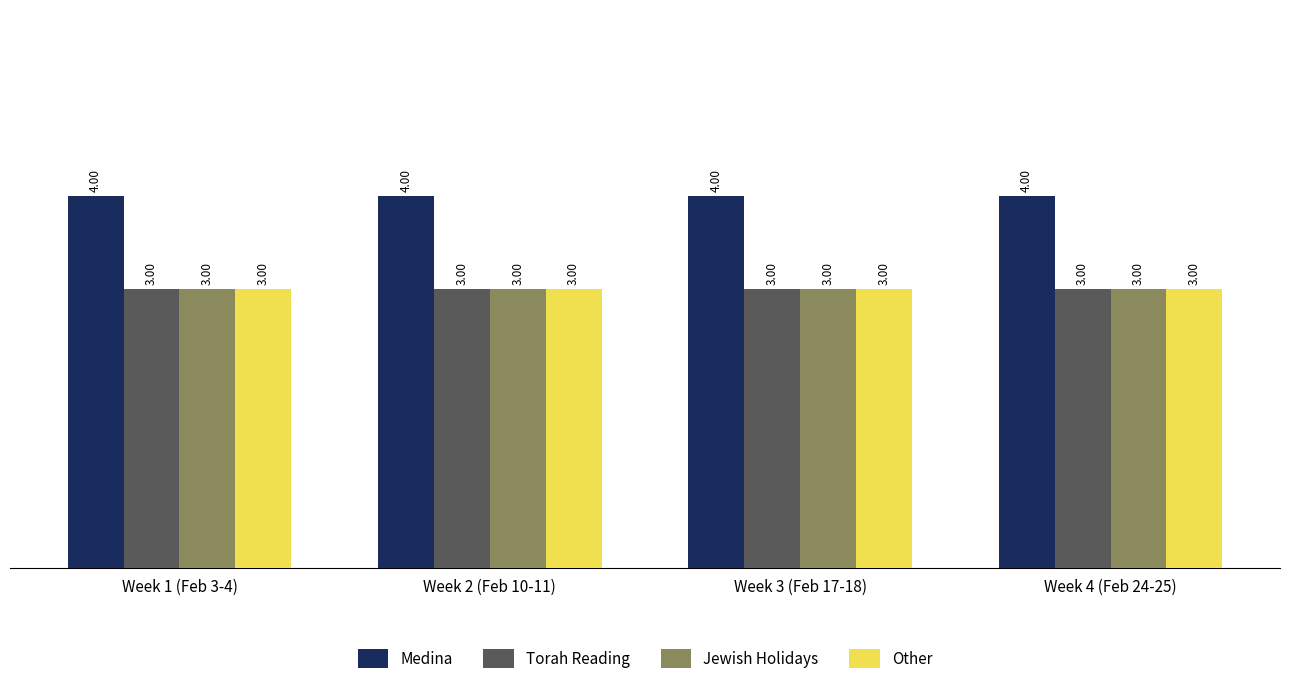

How many bars are there in each group?

4